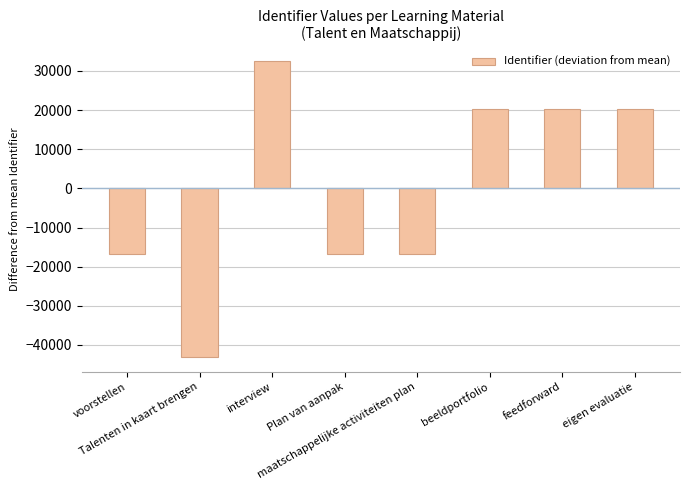

Which has a higher value, maatschappelijke activiteiten plan or interview?

interview